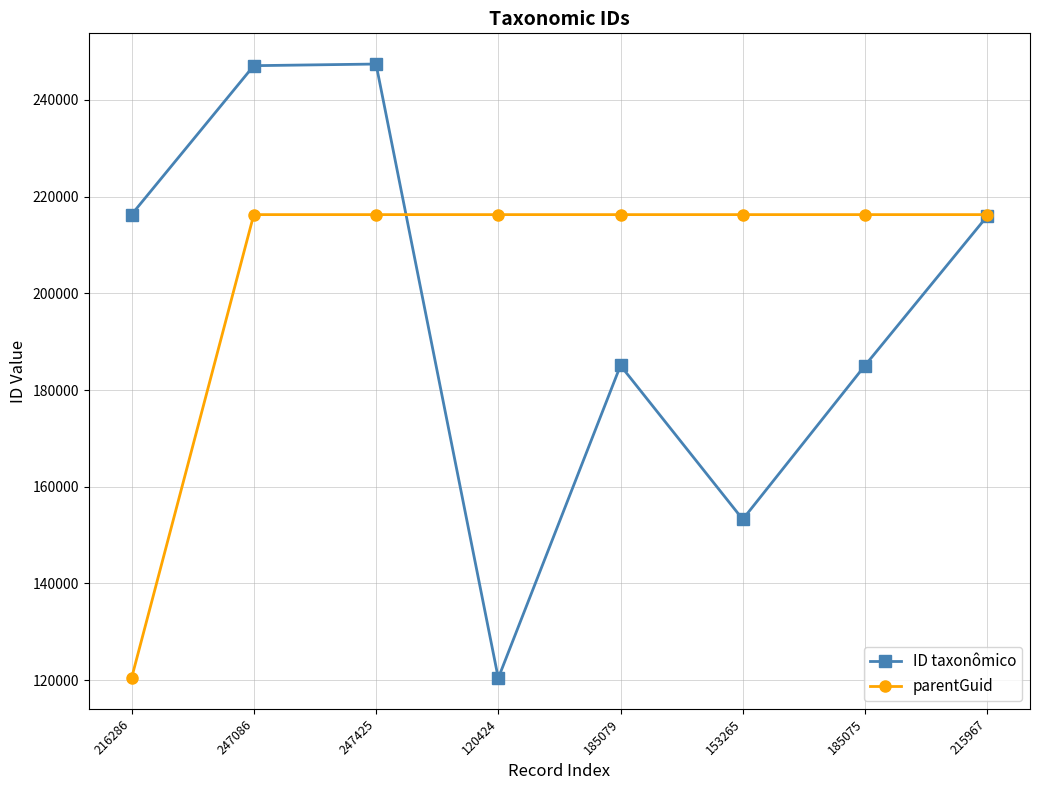

Count the number of data series in this chart.

2